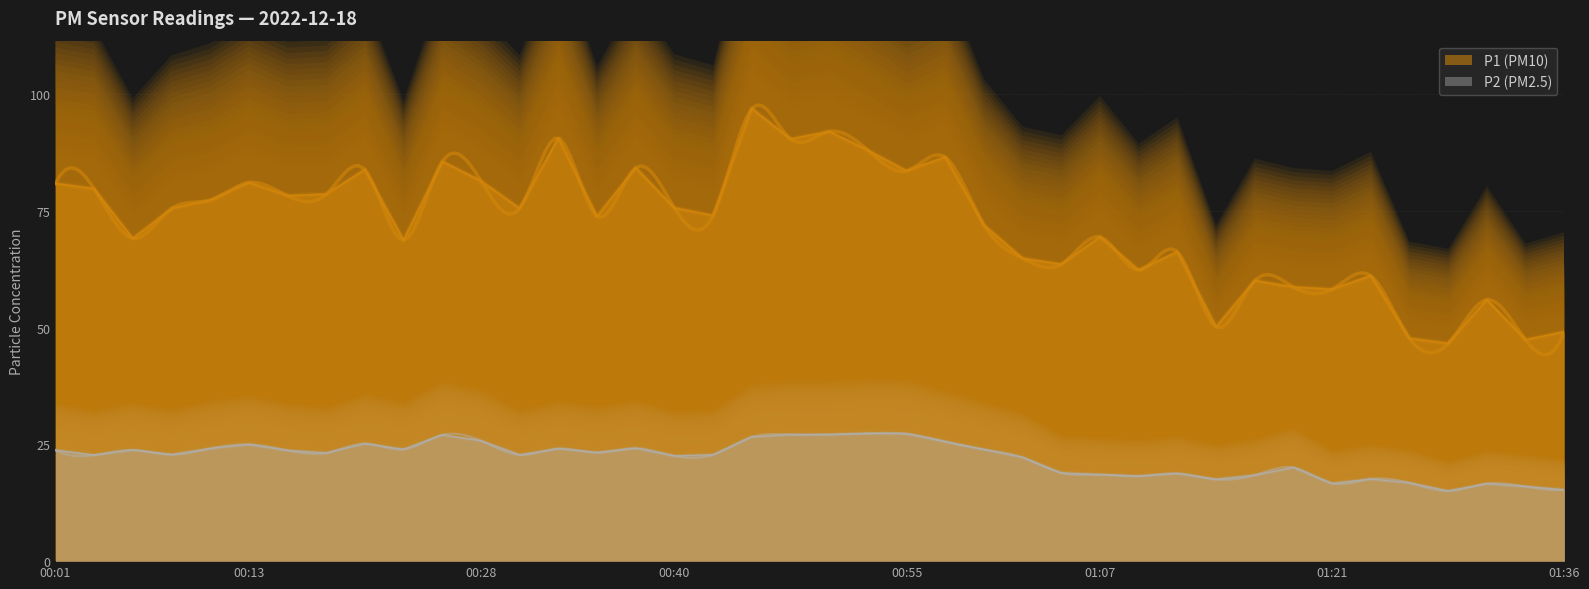

Reading right to left, what are all the values shown in this chart?

P1: 01:36=49.1	01:34=47.4	01:31=56.0	01:29=46.6	01:26=47.7	01:24=61.1	01:21=58.2	01:19=58.6	01:16=60.0	01:14=50.1	01:12=66.2	01:09=62.3	01:07=69.4	01:04=63.5	01:02=64.8	00:59=72.0	00:57=86.5	00:55=83.5	00:52=88.0	00:50=92.0	00:47=90.3	00:45=96.9	00:42=74.0	00:40=75.6	00:37=84.2	00:35=73.8	00:32=90.5	00:30=75.5	00:28=81.4	00:25=85.5	00:23=68.7	00:20=83.8	00:18=78.5	00:15=78.2	00:13=81.0	00:10=77.2	00:08=75.5	00:05=69.1	00:03=79.7	00:01=80.8
P2: 01:36=15.3	01:34=16.0	01:31=16.6	01:29=15.0	01:26=16.8	01:24=17.6	01:21=16.6	01:19=20.1	01:16=18.4	01:14=17.5	01:12=18.8	01:09=18.2	01:07=18.5	01:04=18.9	01:02=22.2	00:59=23.9	00:57=25.6	00:55=27.3	00:52=27.4	00:50=27.1	00:47=27.1	00:45=26.6	00:42=22.8	00:40=22.5	00:37=24.2	00:35=23.2	00:32=24.1	00:30=22.7	00:28=25.8	00:25=27.0	00:23=23.9	00:20=25.1	00:18=23.1	00:15=23.7	00:13=25.0	00:10=24.1	00:08=22.8	00:05=23.8	00:03=22.7	00:01=23.8